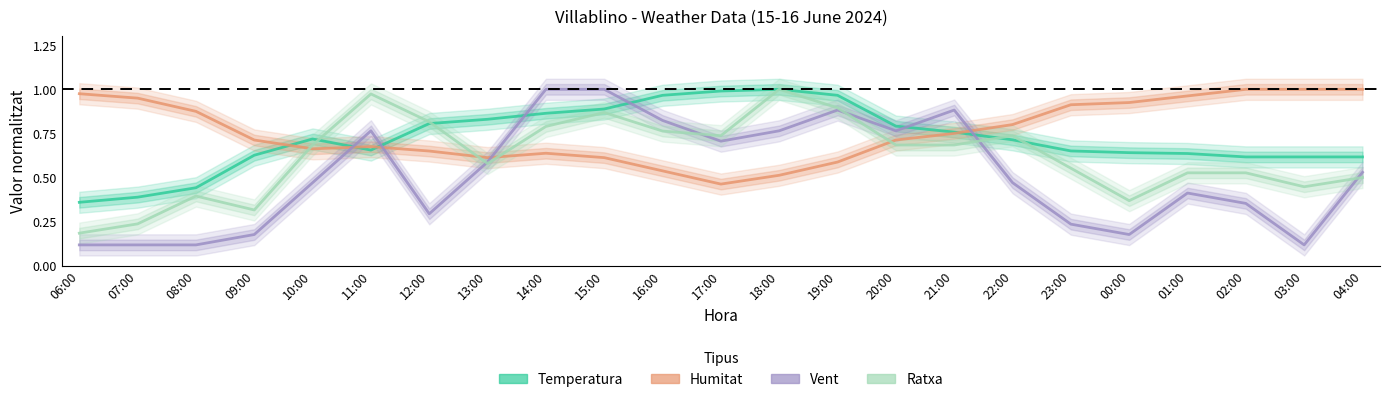

Reading right to left, what are all the values shown in this chart?

Temperatura: 04:00=0.6	03:00=0.6	02:00=0.6	01:00=0.6	00:00=0.6	23:00=0.7	22:00=0.7	21:00=0.8	20:00=0.8	19:00=1.0	18:00=1.0	17:00=1.0	16:00=1.0	15:00=0.9	14:00=0.9	13:00=0.8	12:00=0.8	11:00=0.7	10:00=0.7	09:00=0.6	08:00=0.4	07:00=0.4	06:00=0.4
Humitat: 04:00=1.0	03:00=1.0	02:00=1.0	01:00=1.0	00:00=0.9	23:00=0.9	22:00=0.8	21:00=0.8	20:00=0.7	19:00=0.6	18:00=0.5	17:00=0.5	16:00=0.5	15:00=0.6	14:00=0.6	13:00=0.6	12:00=0.7	11:00=0.7	10:00=0.7	09:00=0.7	08:00=0.9	07:00=0.9	06:00=1.0
Vent: 04:00=0.5	03:00=0.1	02:00=0.4	01:00=0.4	00:00=0.2	23:00=0.2	22:00=0.5	21:00=0.9	20:00=0.8	19:00=0.9	18:00=0.8	17:00=0.7	16:00=0.8	15:00=1.0	14:00=1.0	13:00=0.6	12:00=0.3	11:00=0.8	10:00=0.5	09:00=0.2	08:00=0.1	07:00=0.1	06:00=0.1
Ratxa: 04:00=0.5	03:00=0.4	02:00=0.5	01:00=0.5	00:00=0.4	23:00=0.6	22:00=0.7	21:00=0.7	20:00=0.7	19:00=0.9	18:00=1.0	17:00=0.7	16:00=0.8	15:00=0.9	14:00=0.8	13:00=0.6	12:00=0.8	11:00=1.0	10:00=0.7	09:00=0.3	08:00=0.4	07:00=0.2	06:00=0.2